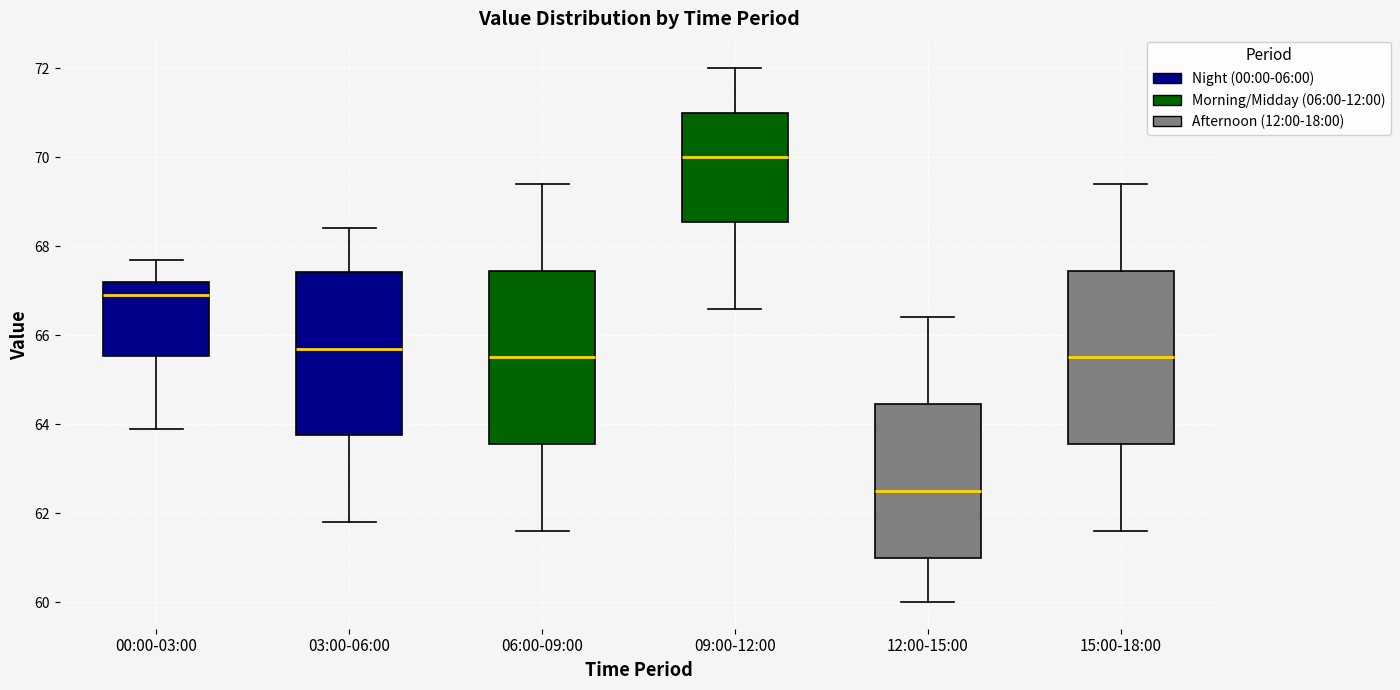

Reading left to right, transcribe this box plot: for each box, give where its median line is, the range the box spans, and where its two whiskers end, as read against the y-axis. The values are not printed on the chart, so give them approximately, as read against the axis.

00:00-03:00: median 67.0, box 65.6 to 67.2, whiskers 64.0 to 67.8
03:00-06:00: median 65.8, box 63.8 to 67.4, whiskers 61.8 to 68.4
06:00-09:00: median 65.6, box 63.6 to 67.4, whiskers 61.6 to 69.4
09:00-12:00: median 70.0, box 68.6 to 71.0, whiskers 66.6 to 72.0
12:00-15:00: median 62.6, box 61.0 to 64.4, whiskers 60.0 to 66.4
15:00-18:00: median 65.6, box 63.6 to 67.4, whiskers 61.6 to 69.4